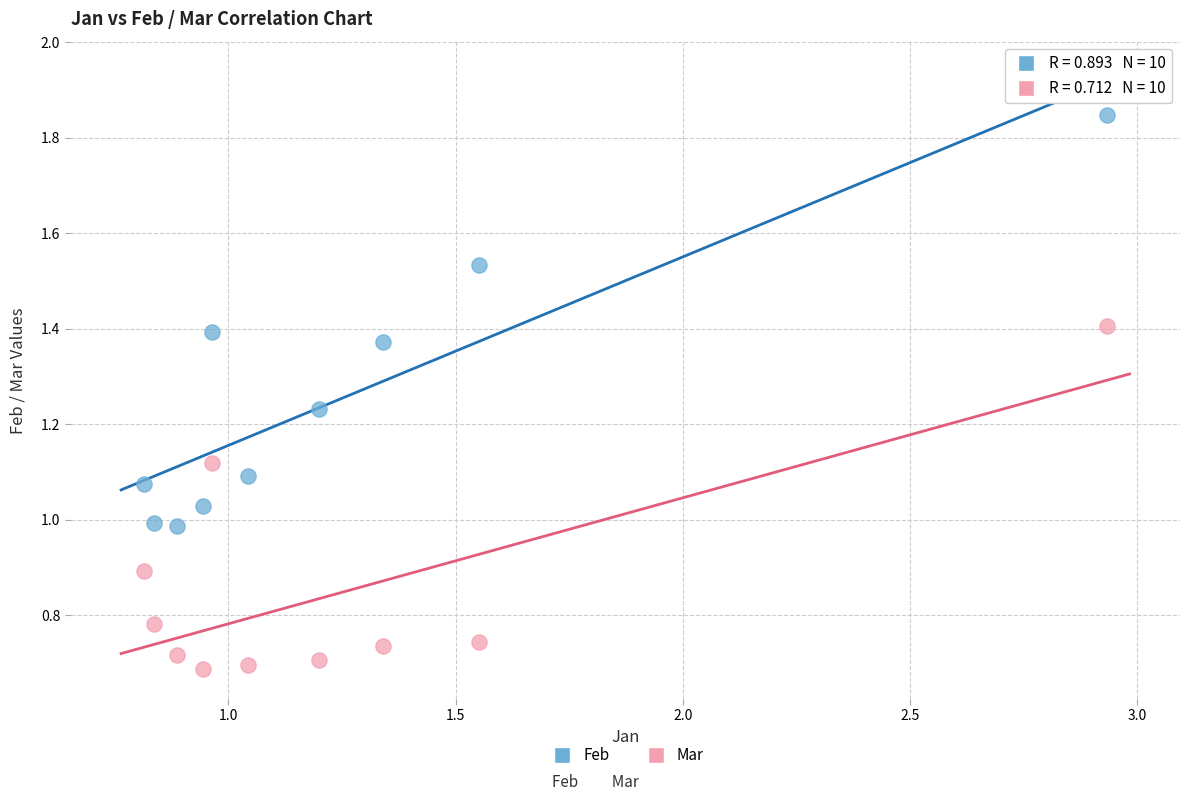

Which series contains the highest Y value?

Feb